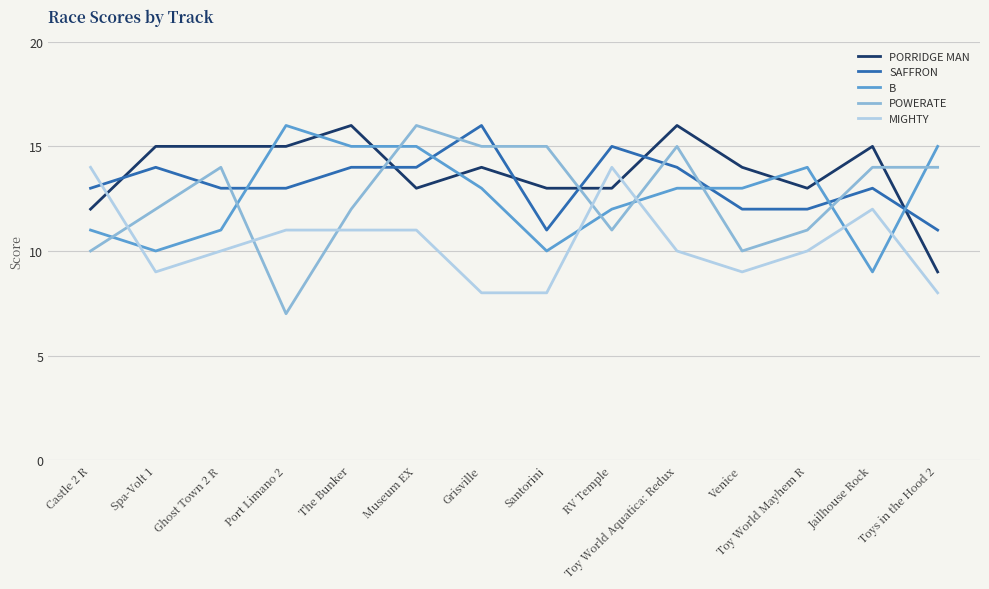

What is the average value of the POWERATE series?

13